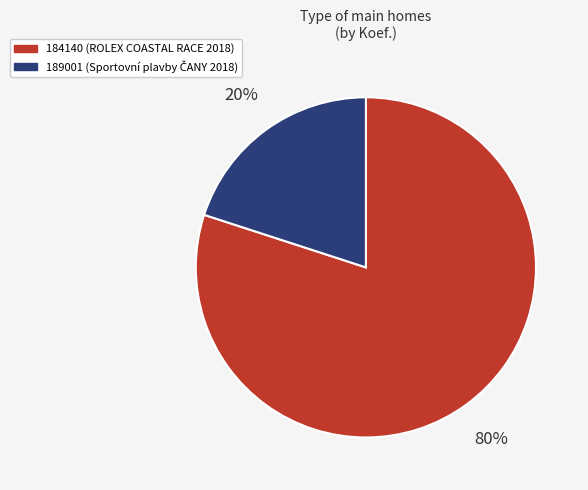

Is there any slice that represents more than half of the pie?

Yes